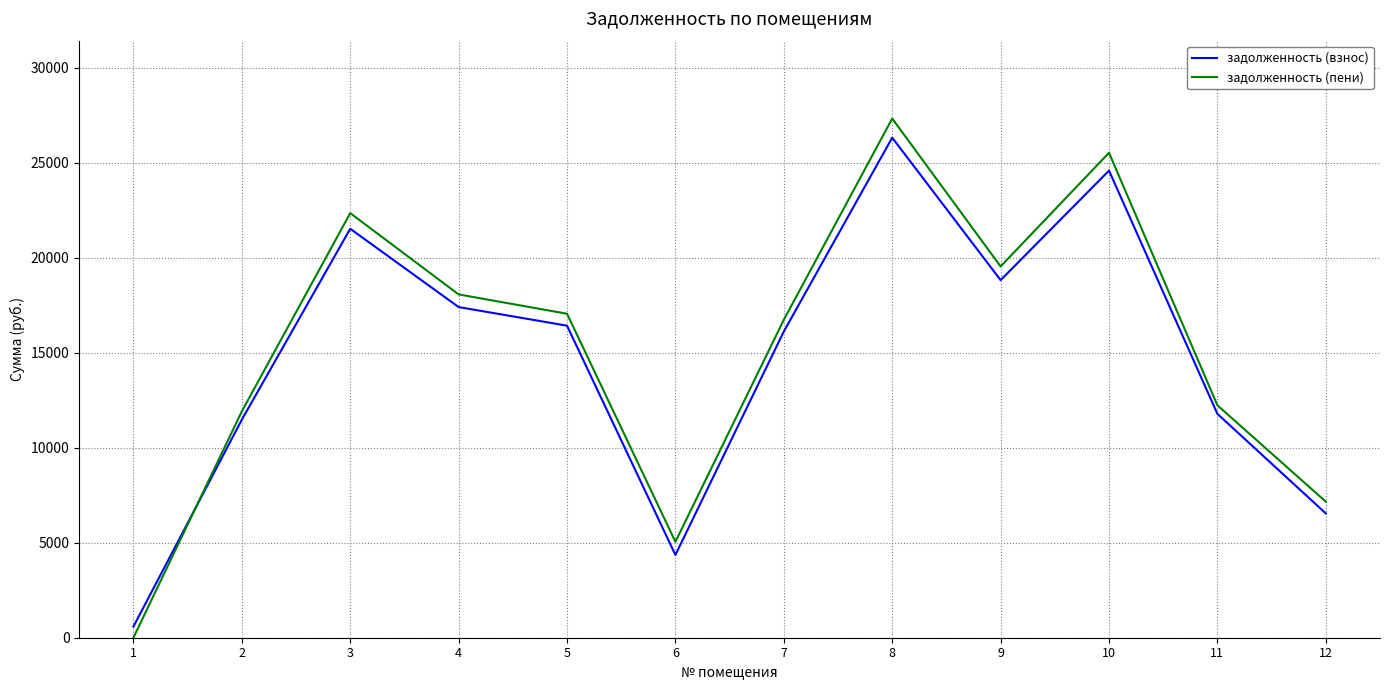

What is the maximum value shown in the chart?

27316.0